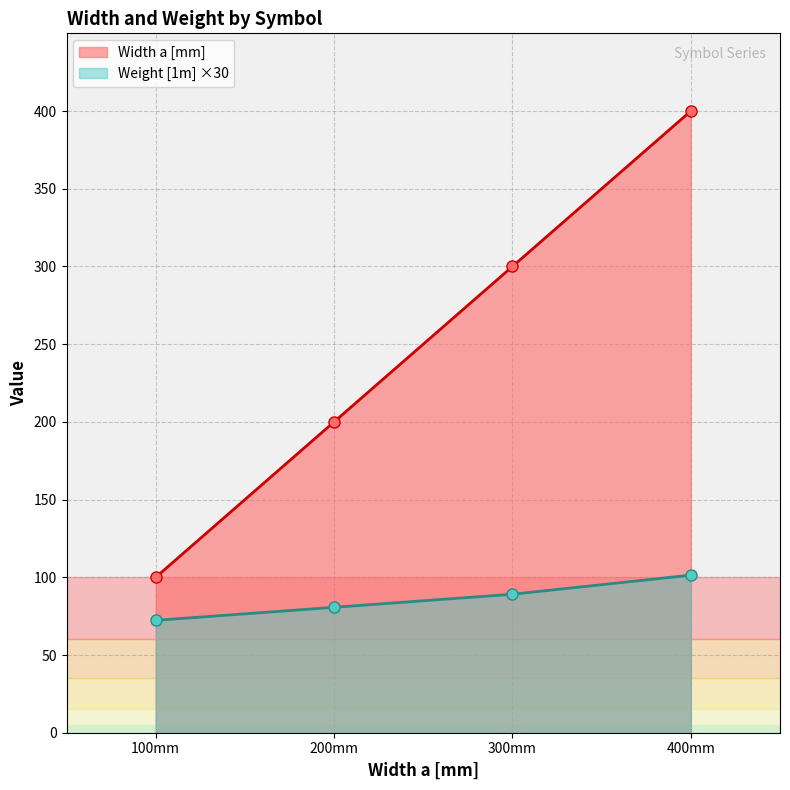

List the series in order of their peak value, lowest first.

Weight [1m] ×30, Width a [mm]